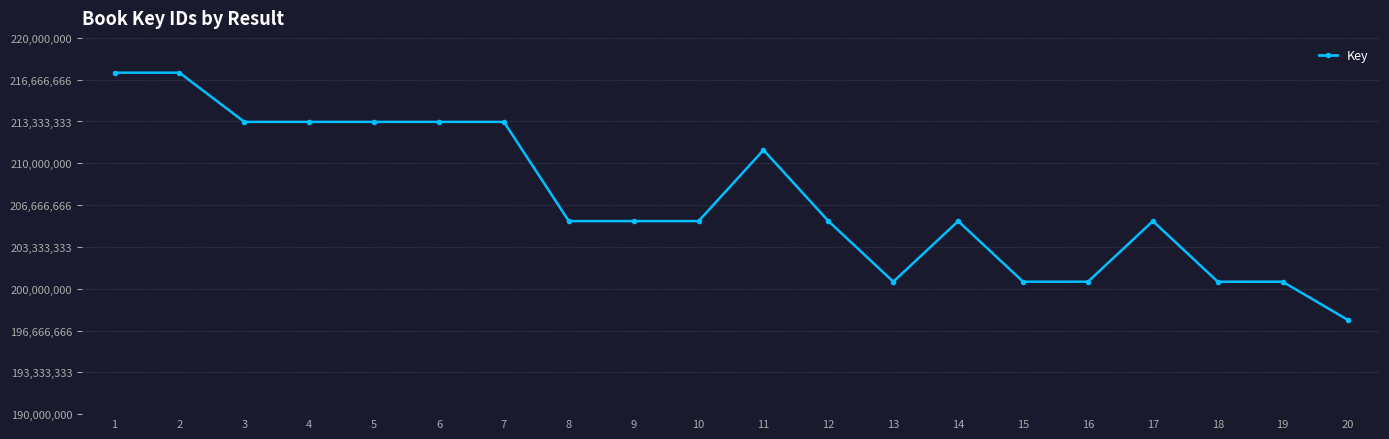

What is the value of the 18th point from the left?

200558817